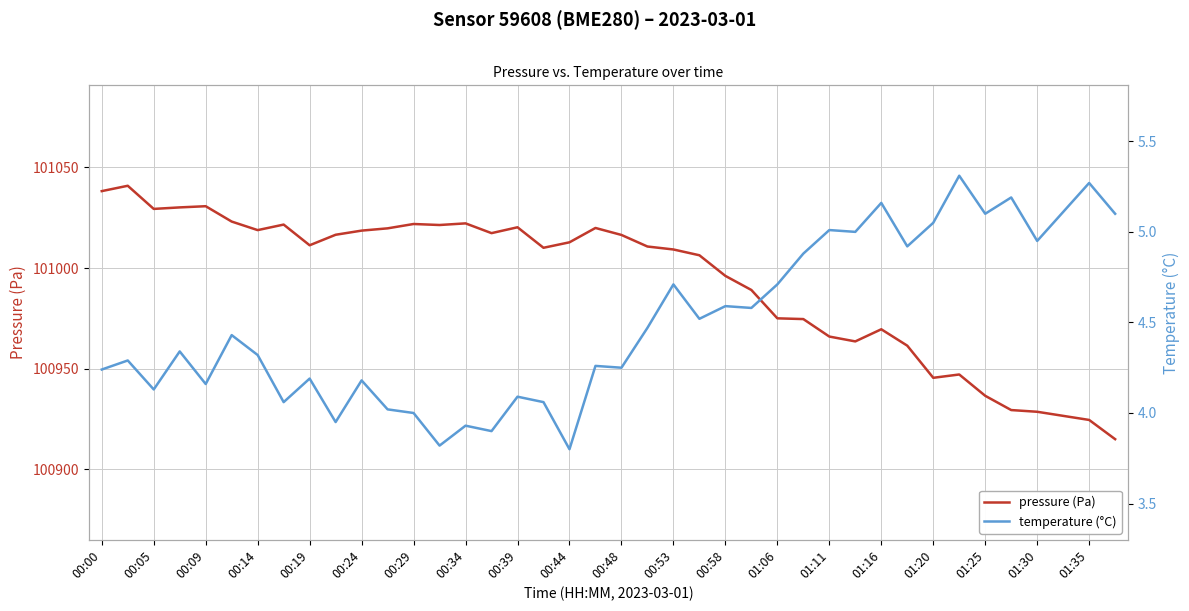

What is the highest value of the pressure (Pa) series?

101040.9